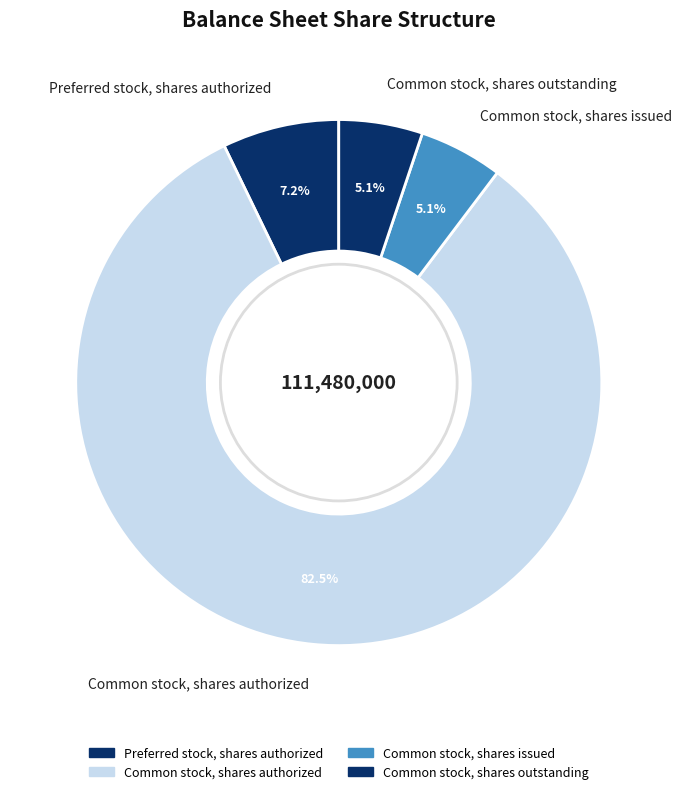

Approximately how many times larger is the value at Common stock, shares issued compared to Preferred stock, shares authorized?

0.7